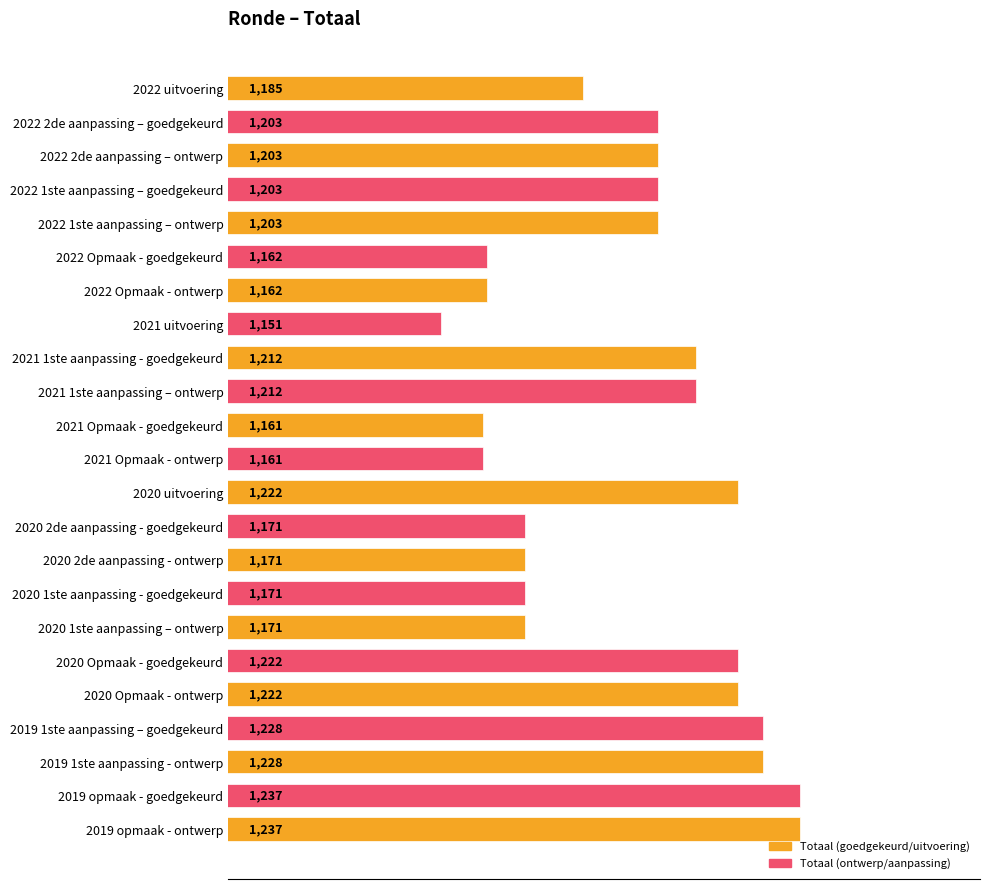

At which label is the value closest to 1194?

2022 uitvoering